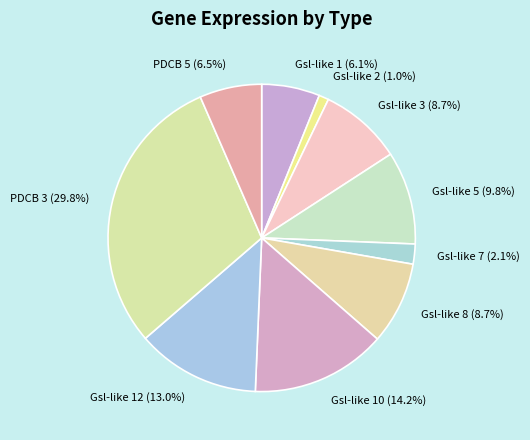

What percentage is the Gsl-like 3 slice, to the nearest percent?

9%